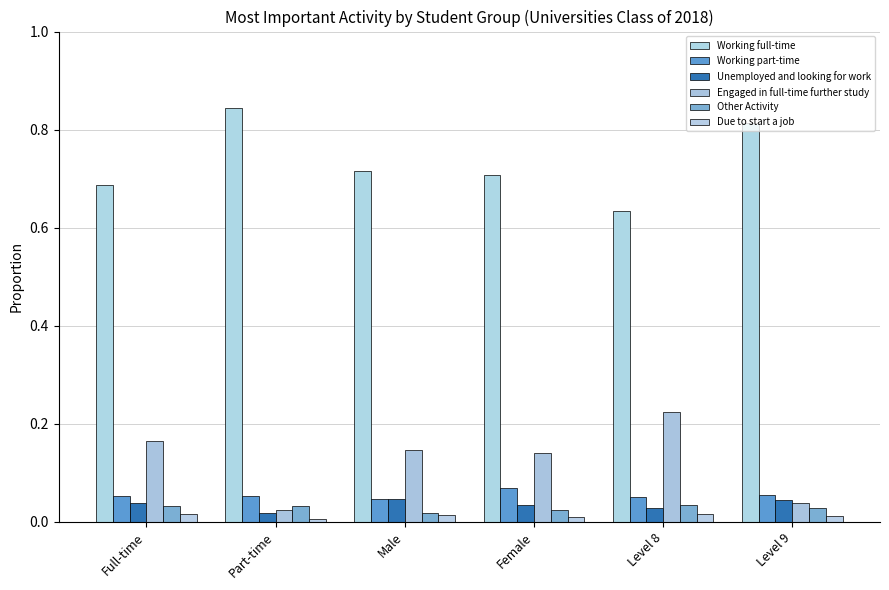

What is the total value across all series at Level 9?

1.0